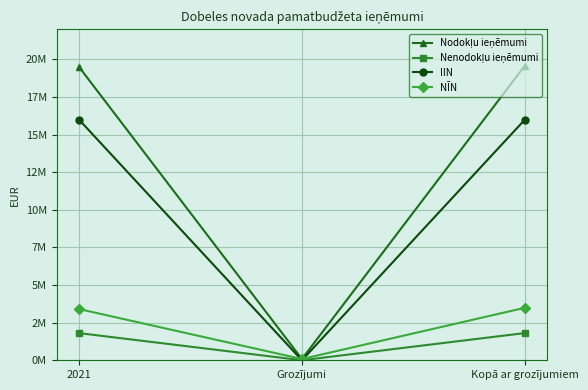

Between 2021 and Grozījumi, which is larger?

2021